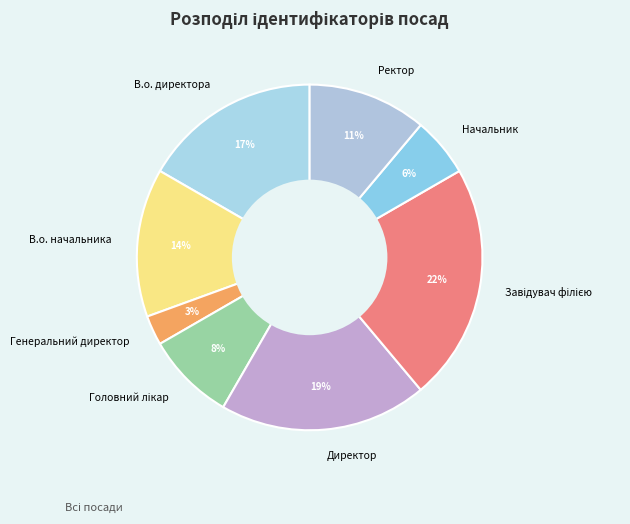

True or false: Начальник accounts for 6% of the total.

True